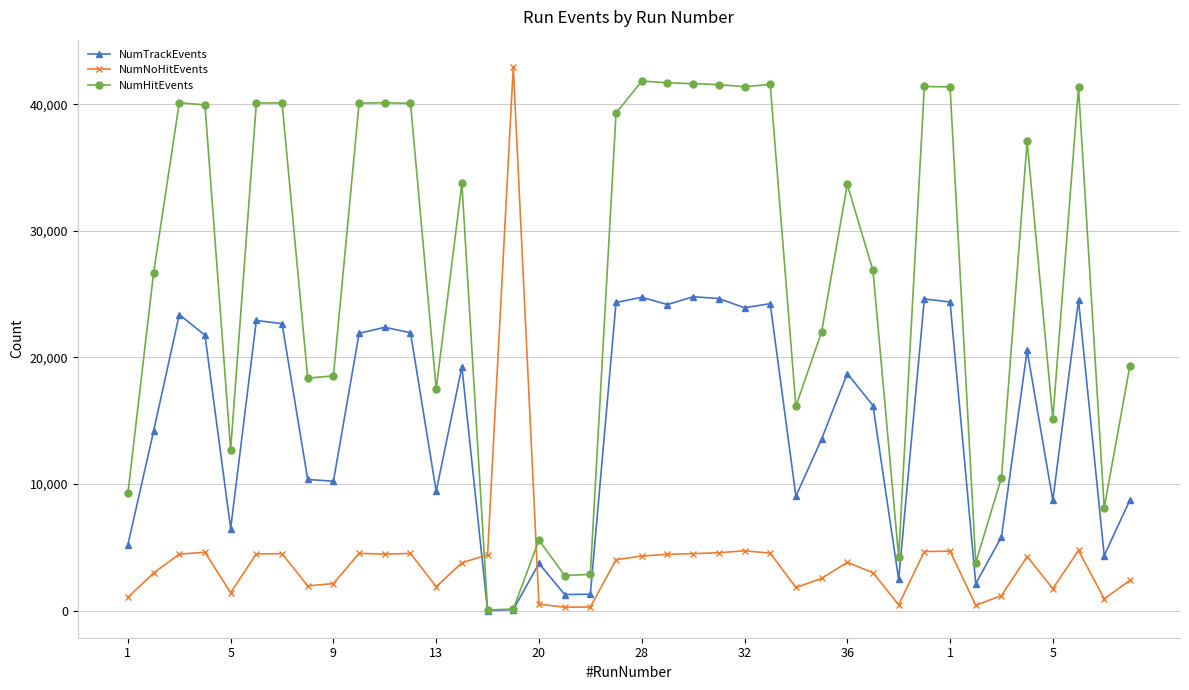

True or false: NumHitEvents and NumNoHitEvents cross at least once.

True